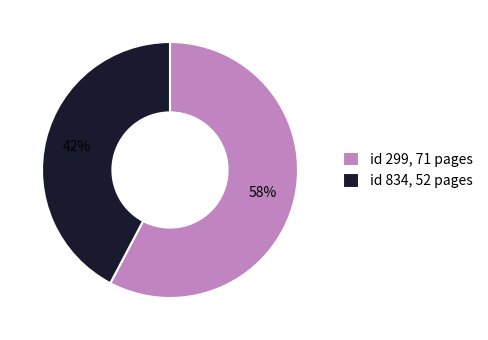

Is it true that id 834, 52 pages is 53% of the pie?

False